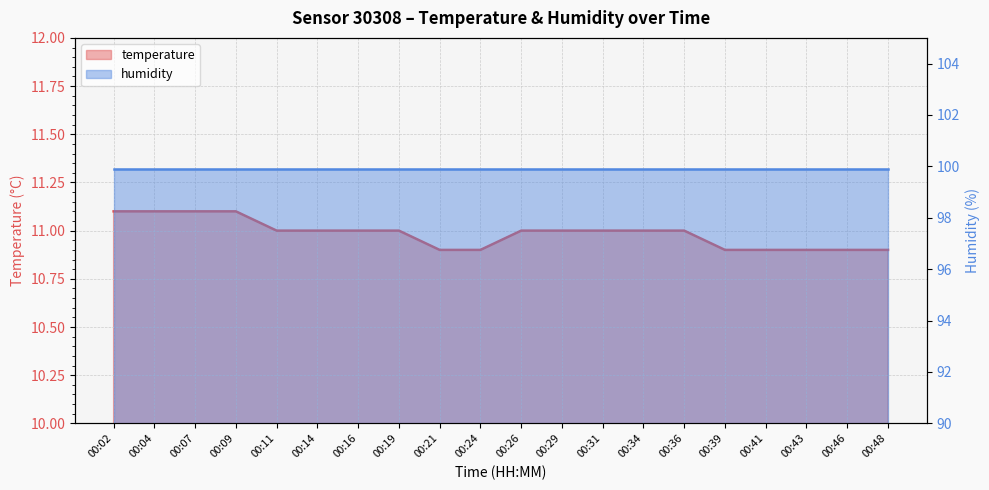

How many categories are shown in the chart?

20